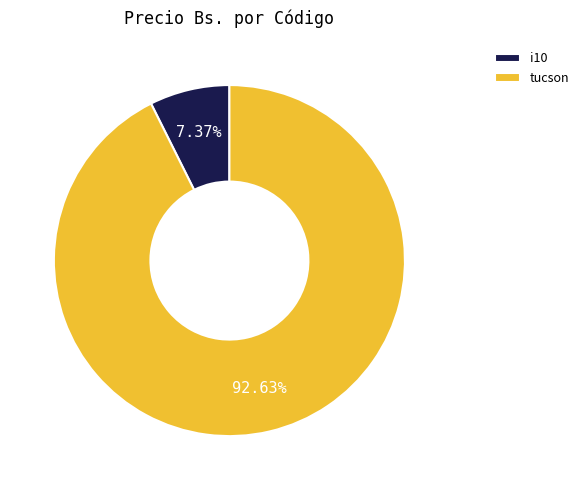

Is it true that tucson is 99% of the pie?

False